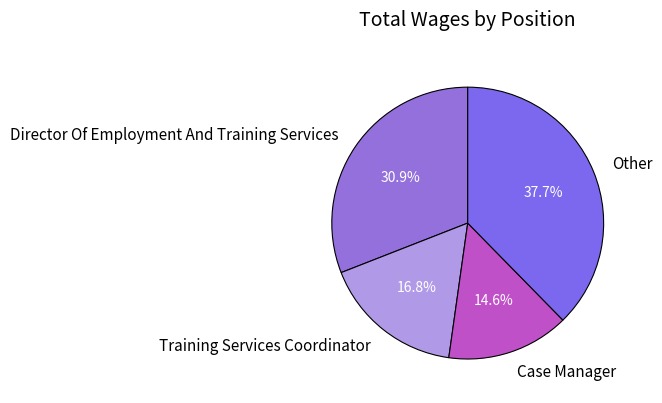

Combined, do Training Services Coordinator and Case Manager account for over 50%?

No